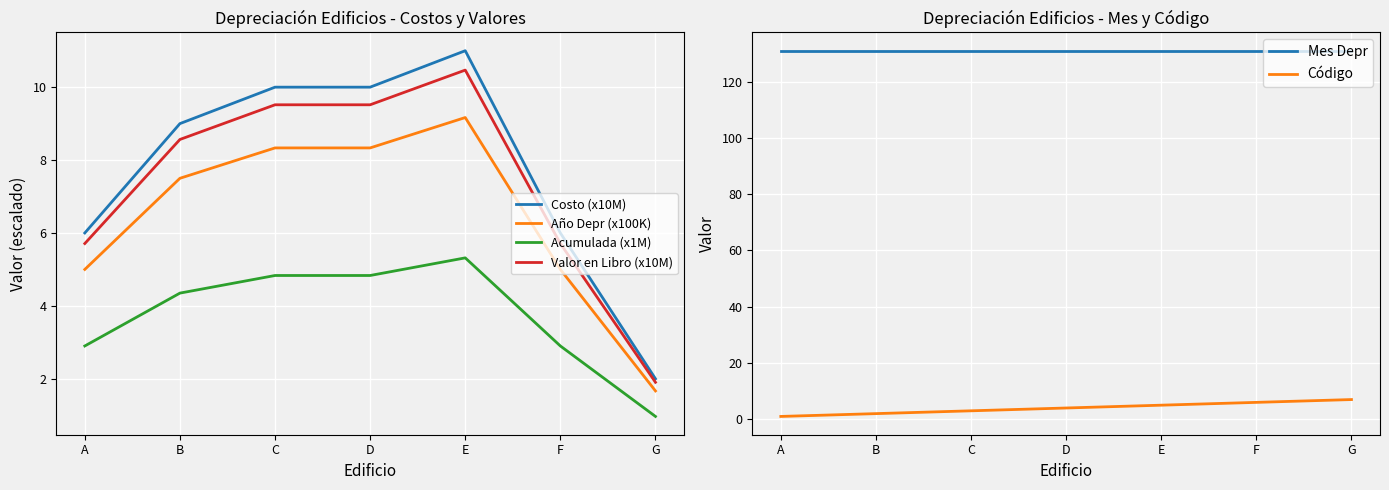

True or false: Mes Depr has more than 0 interior local peaks.

False